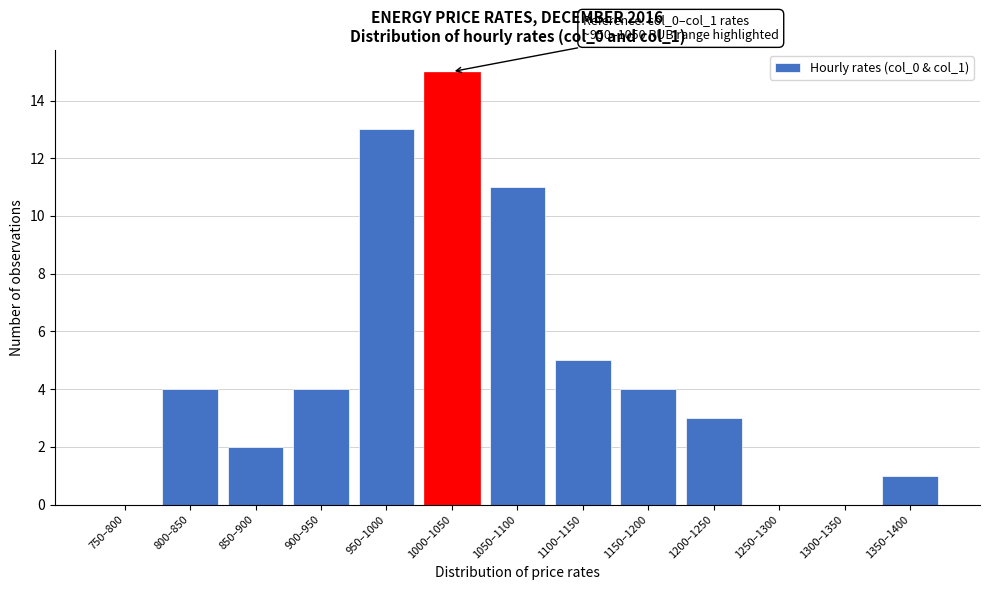

Reading right to left, list all the values displayed in this chart.

1350–1400=1	1300–1350=0	1250–1300=0	1200–1250=3	1150–1200=4	1100–1150=5	1050–1100=11	1000–1050=15	950–1000=13	900–950=4	850–900=2	800–850=4	750–800=0